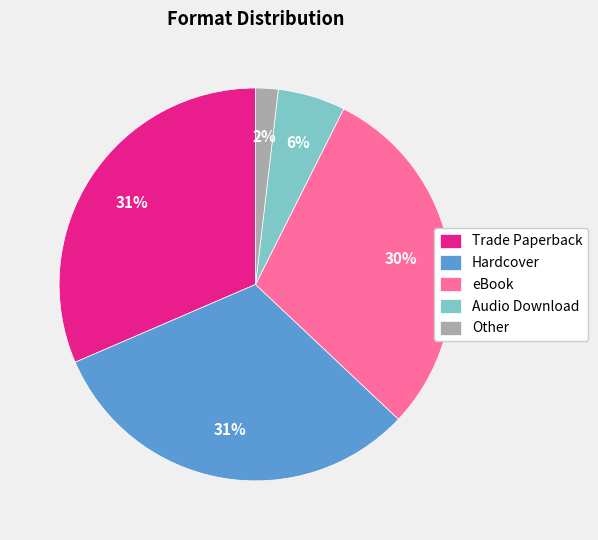

What percentage is the Hardcover slice, to the nearest percent?

31%